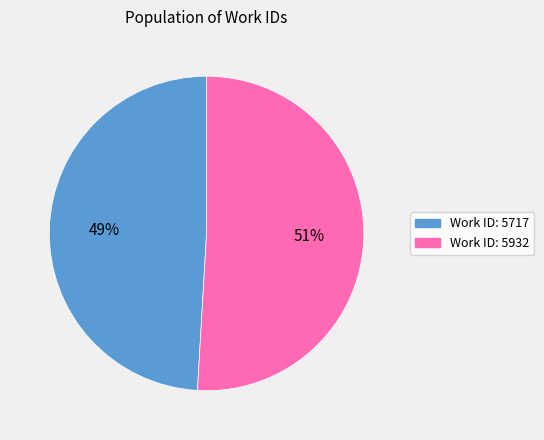

Between Work ID: 5717 and Work ID: 5932, which is larger?

Work ID: 5932